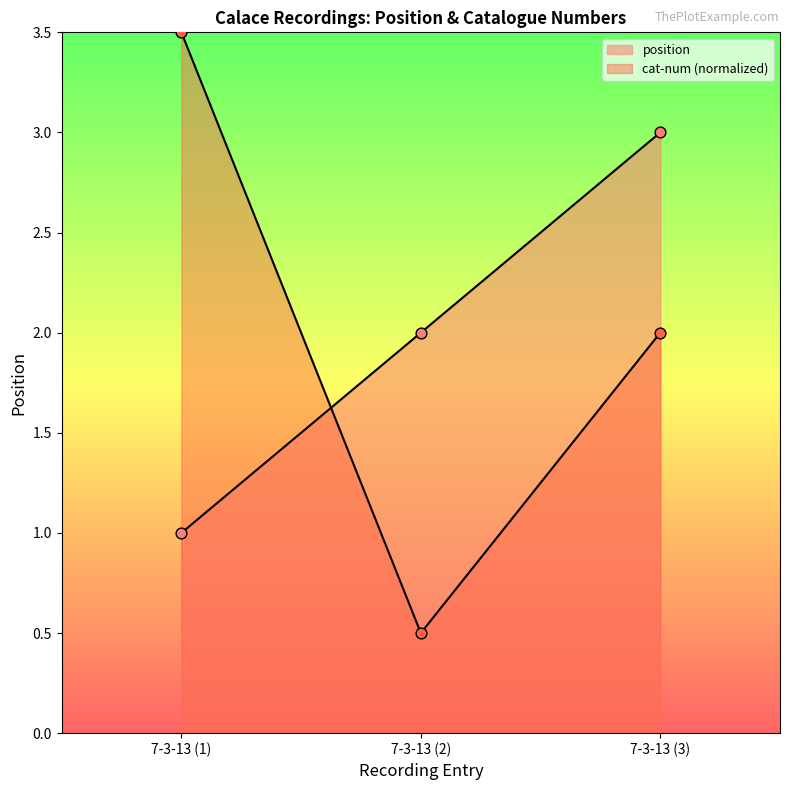

Which series has the widest spread of Y values?

cat-num